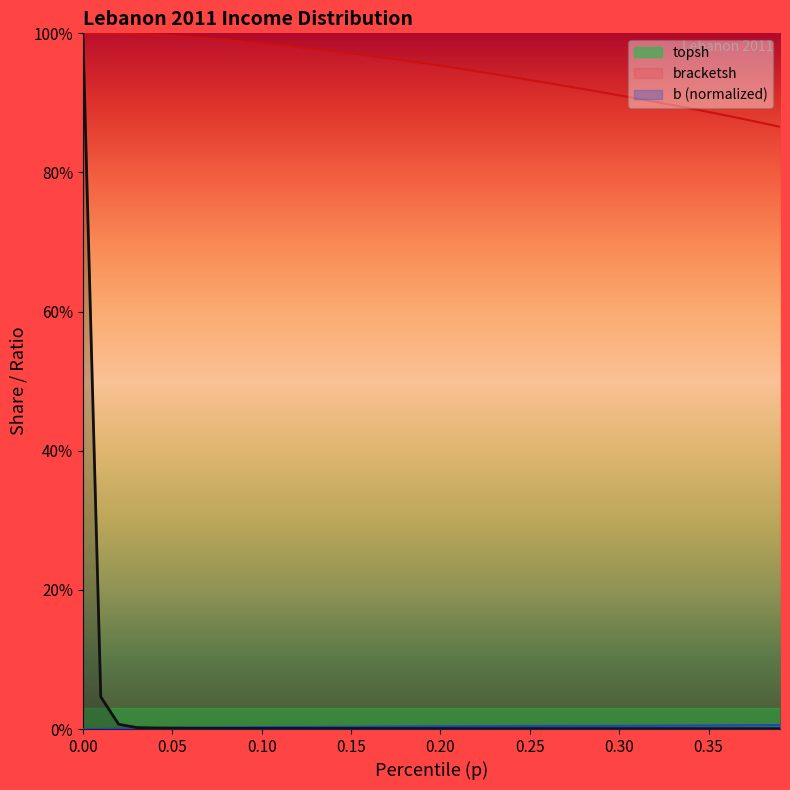

Which series has the widest spread of values?

b (normalized)